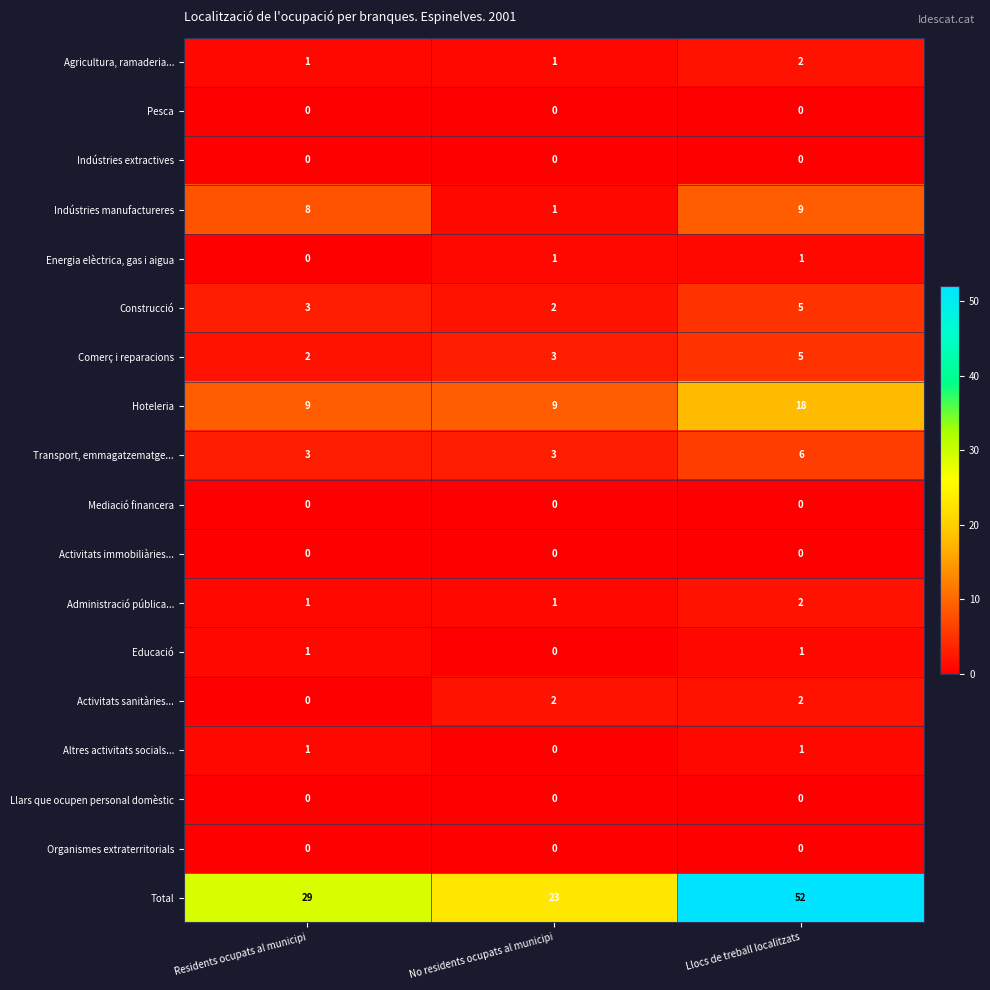

List the labels in order of Total value, largest first.

Llocs de treball localitzats, Residents ocupats al municipi, No residents ocupats al municipi